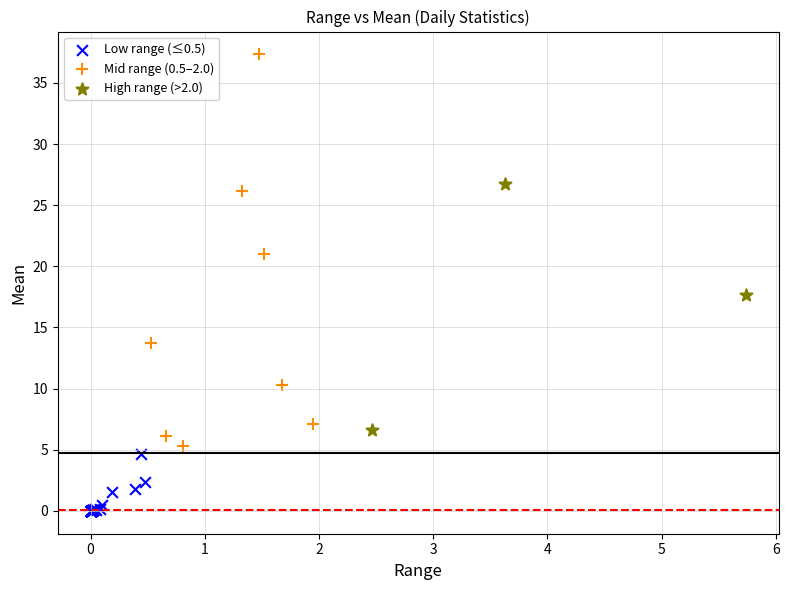

Which series has the largest Y range (max minus min)?

Mid range (0.5–2.0)